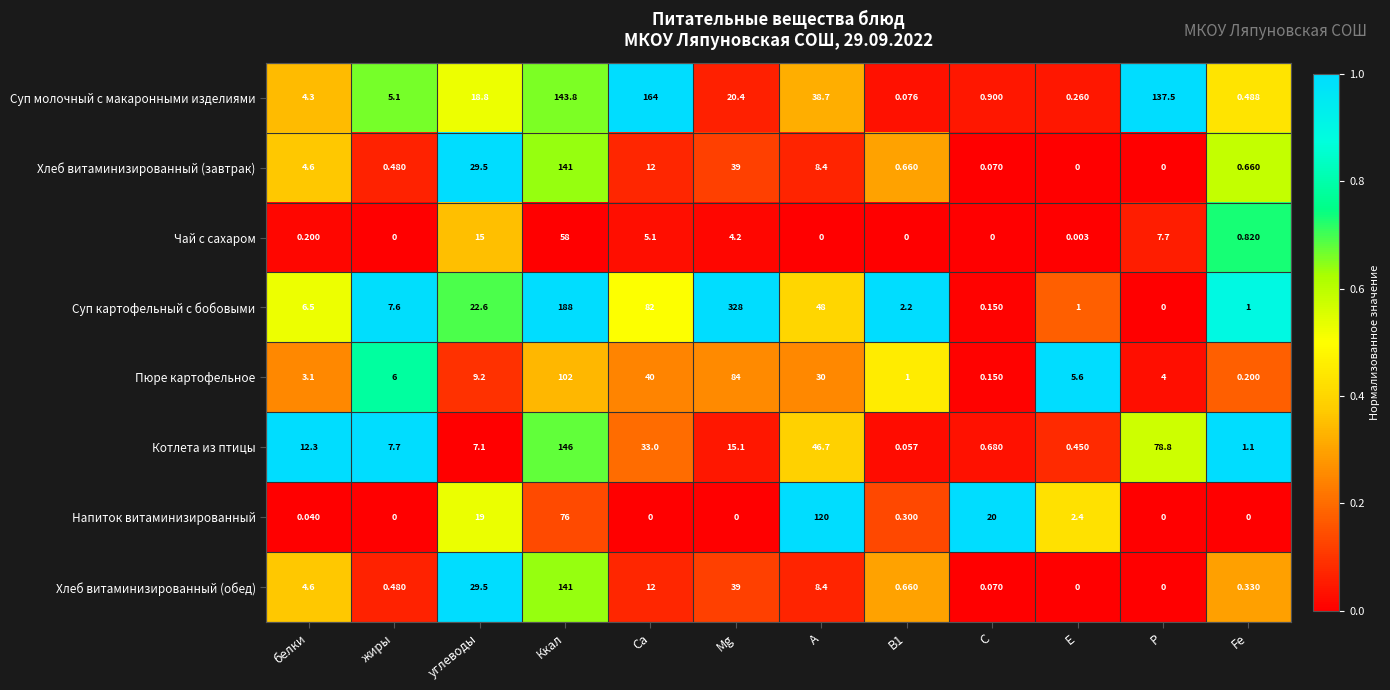

Which series has the largest total across all categories?

Суп картофельный с бобовыми